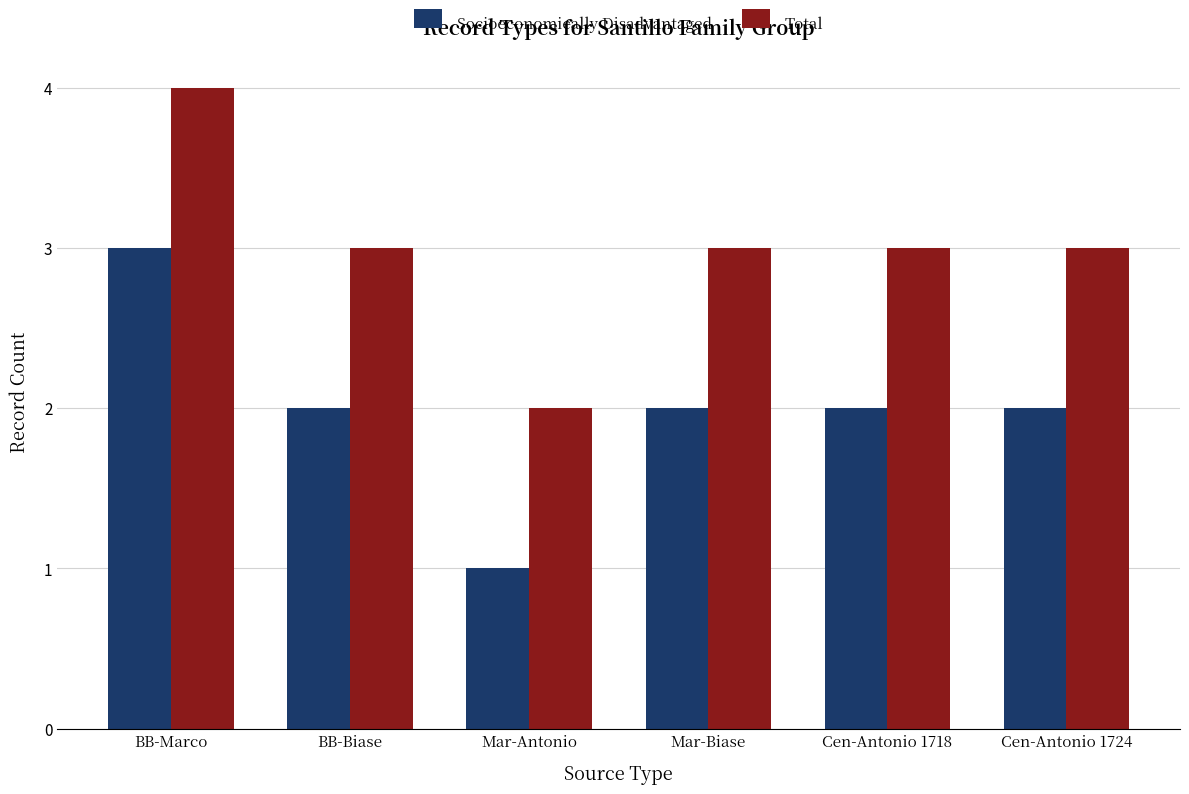

Is it true that Socioeconomically Disadvantaged equals 2 at Cen-Antonio 1724?

True